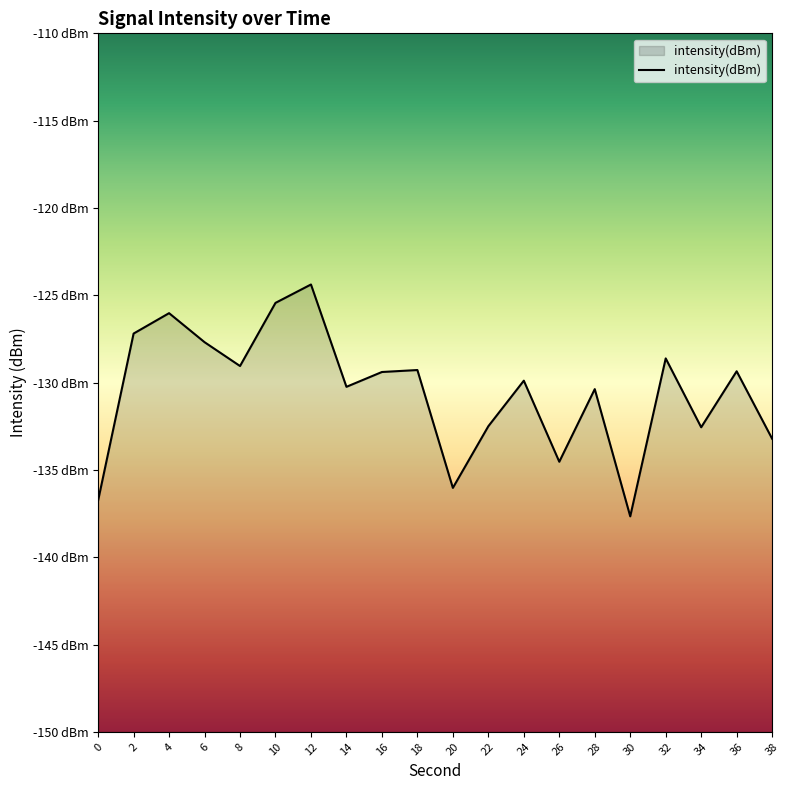

Count the number of categories in the chart.

20